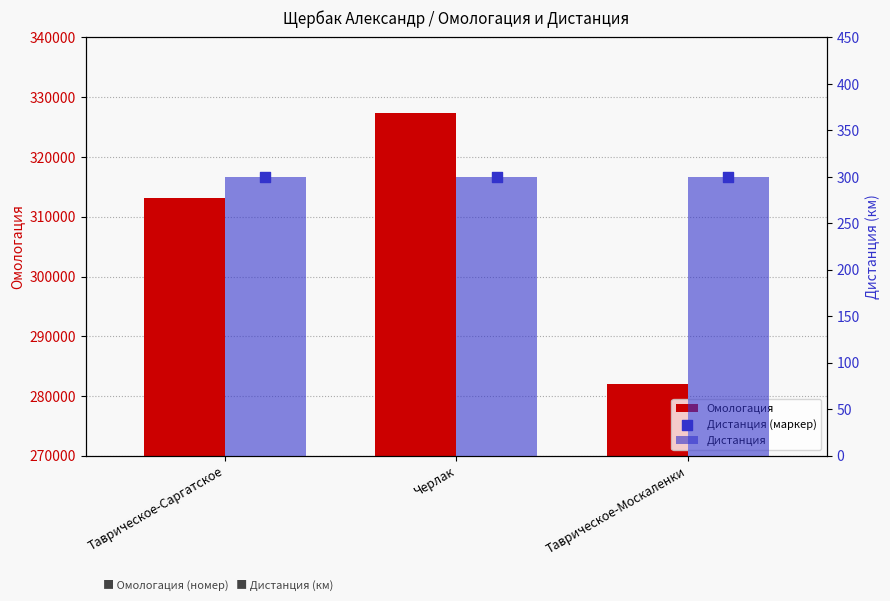

What are all the series names shown in the legend?

Омологация, Дистанция, Дистанция (маркер)